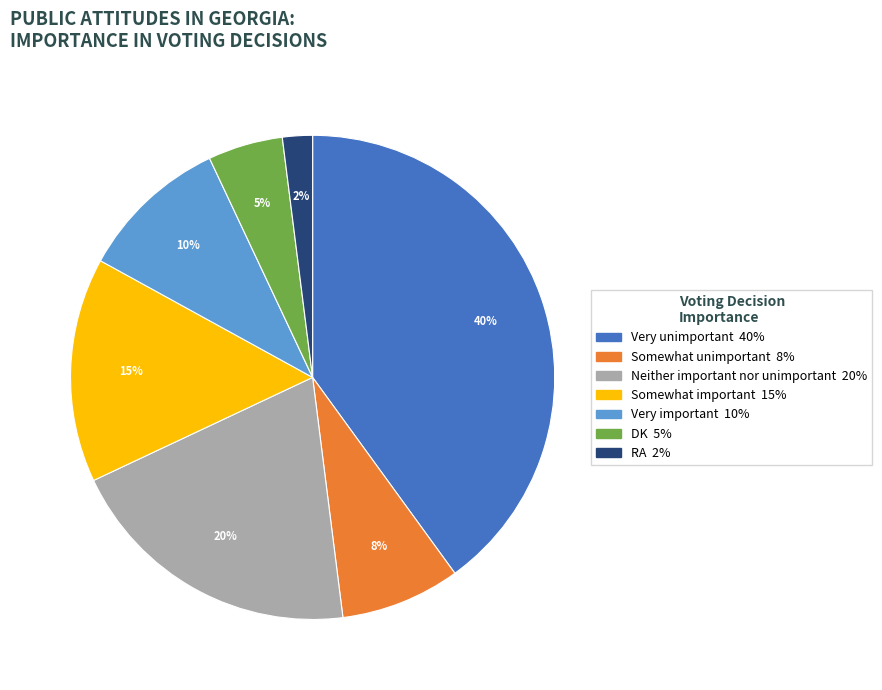

The Neither important nor unimportant slice represents 20% of the pie. True or false?

True